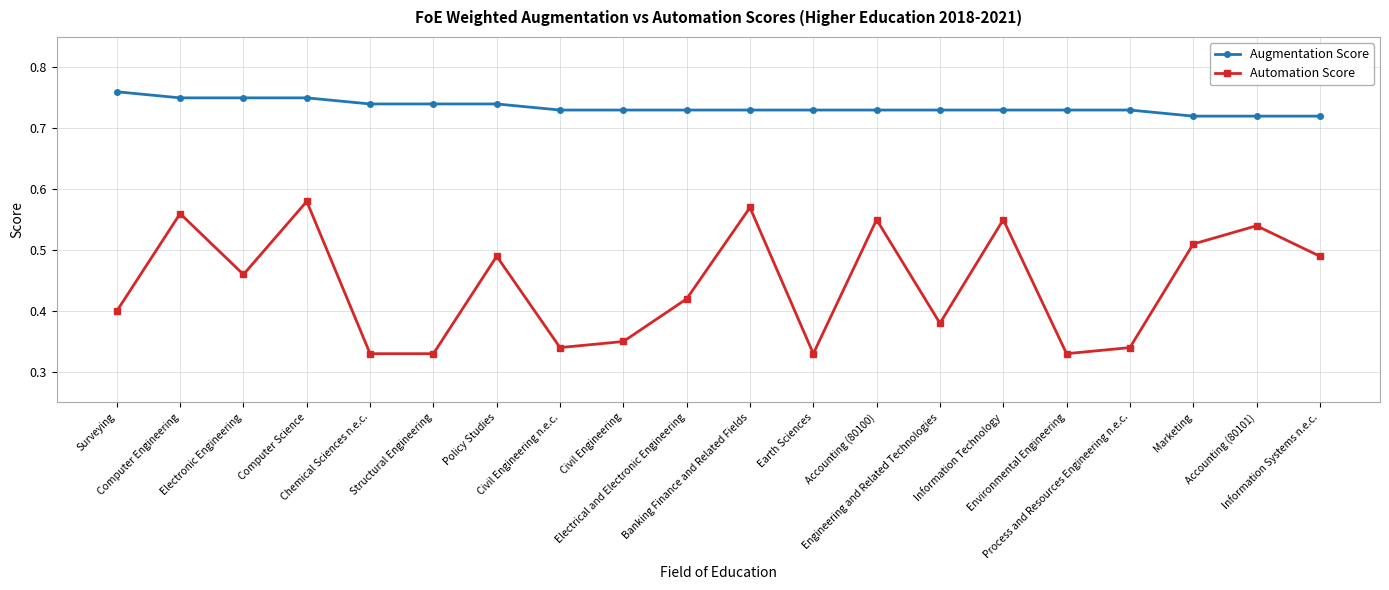

In Automation Score, how many points are higher than both neighbors (excluding endpoints)?

7